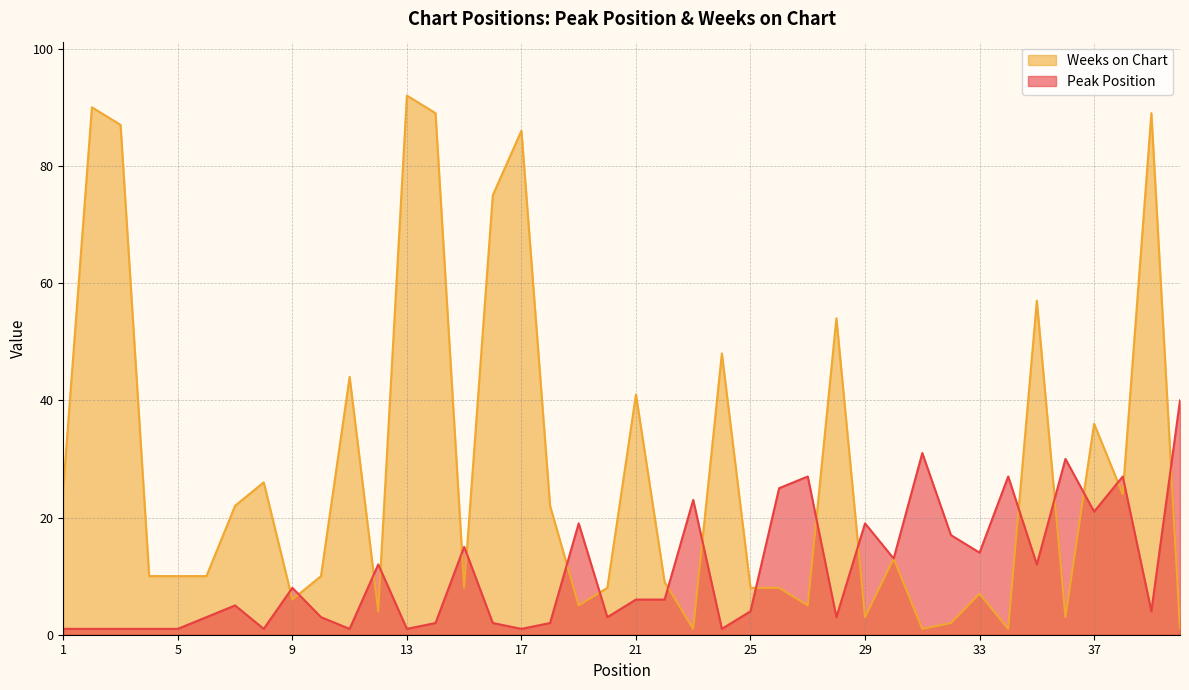

What is the value of the Peak Position point at the 23rd from the left?

23